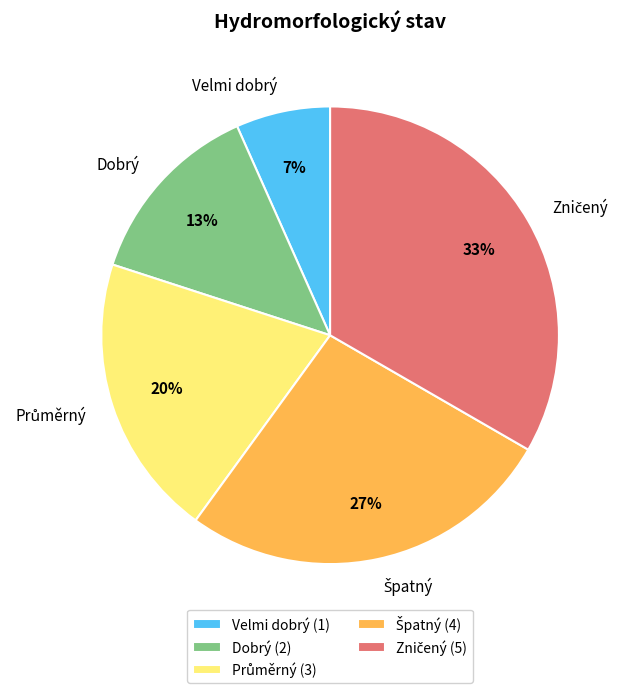

How many slices are in this pie chart?

5